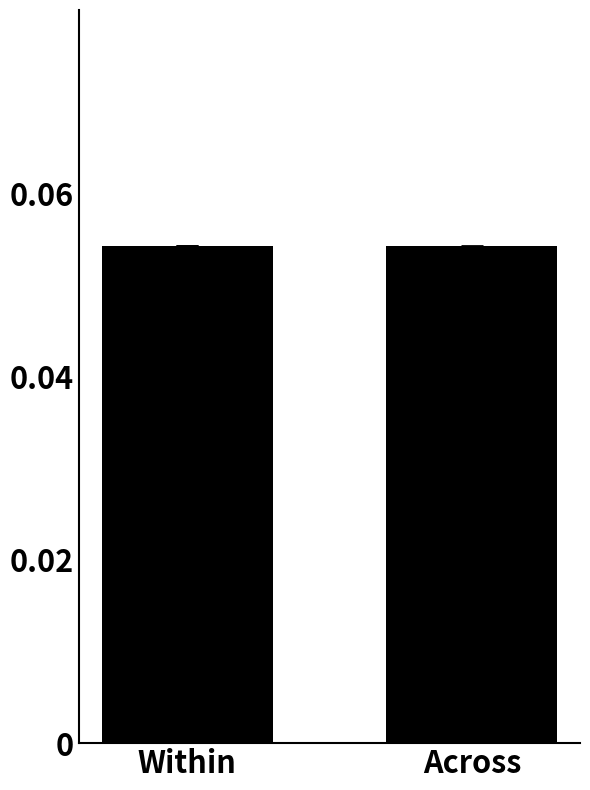

What position from the right is Within?

2